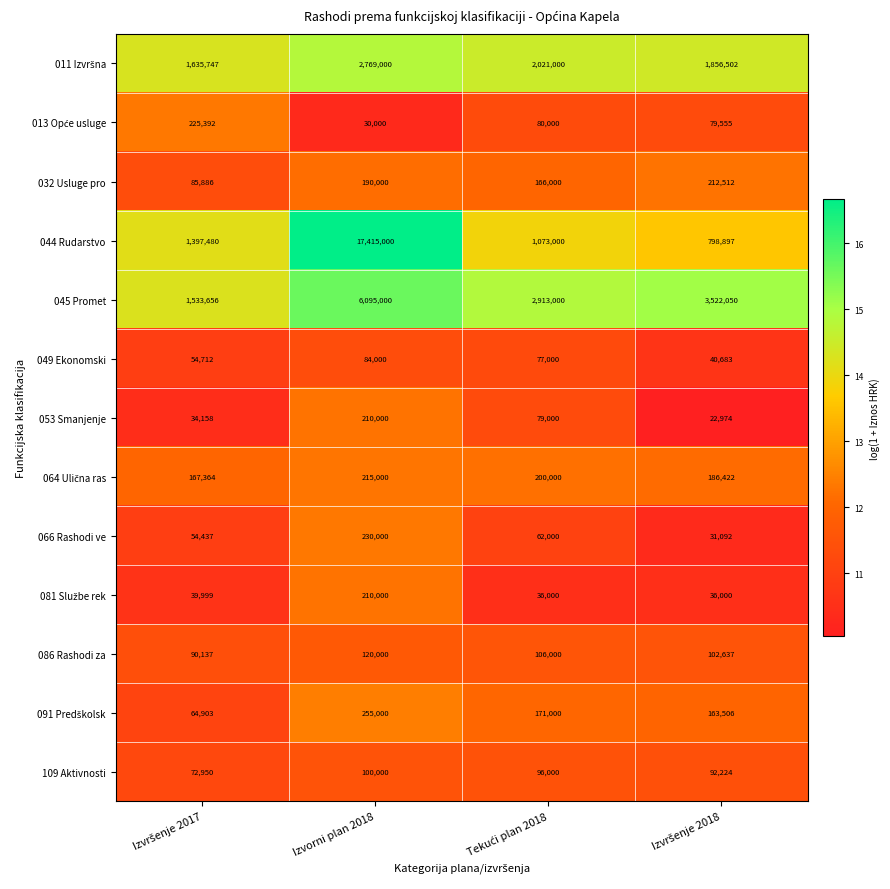

Which label corresponds to the largest value in the chart?

Izvorni plan 2018